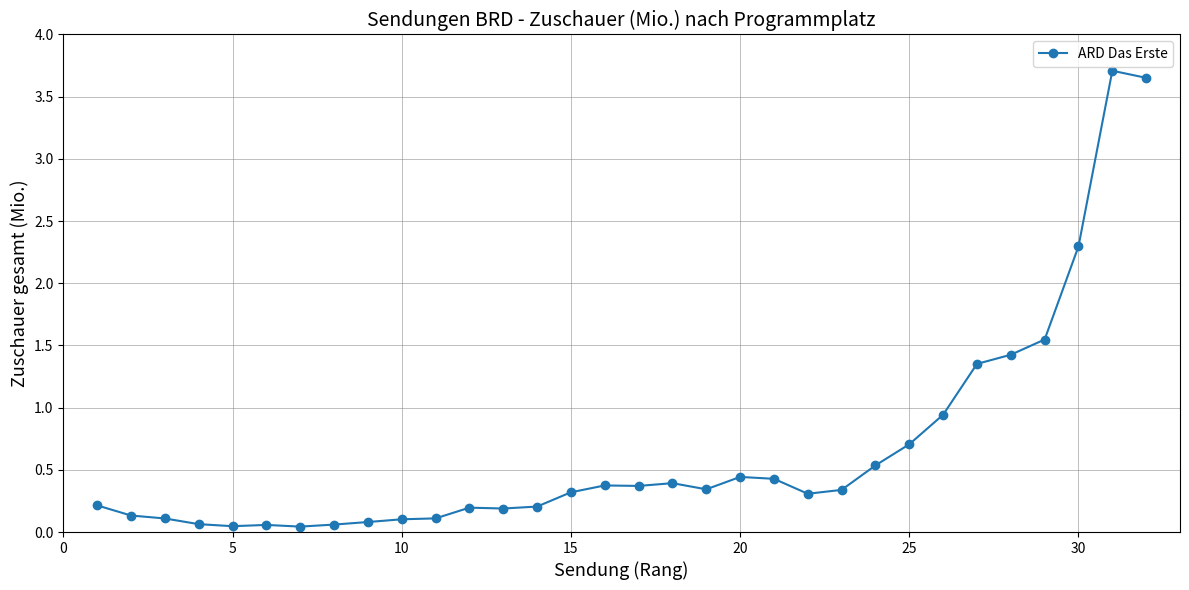

What is the sum of all values?

21.1